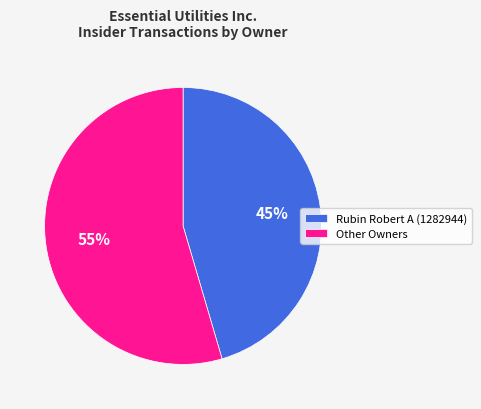

To the nearest percent, what is the average slice percentage?

50%